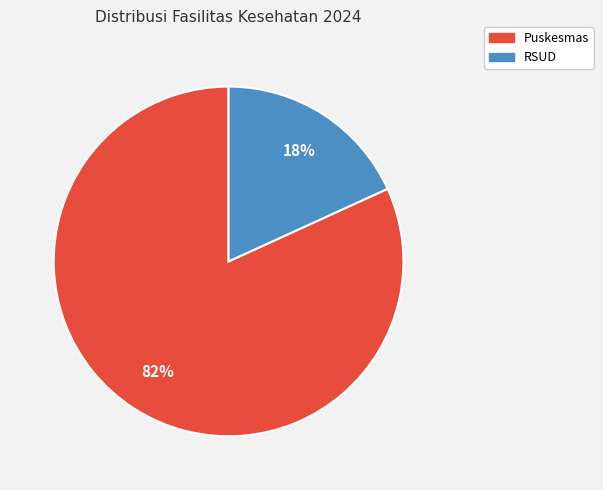

To the nearest percent, what portion does RSUD represent?

18%